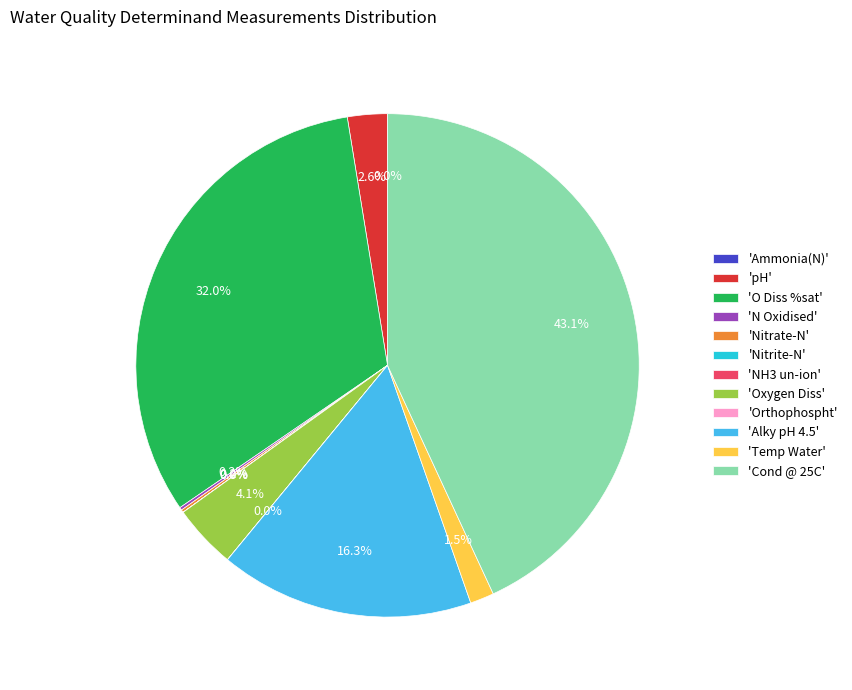

Does any single category account for the majority?

No